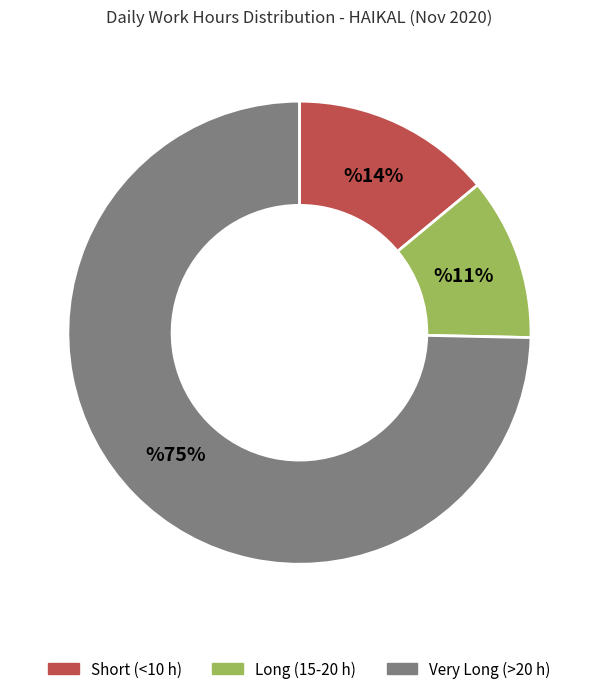

To the nearest percent, what is the average slice percentage?

33%